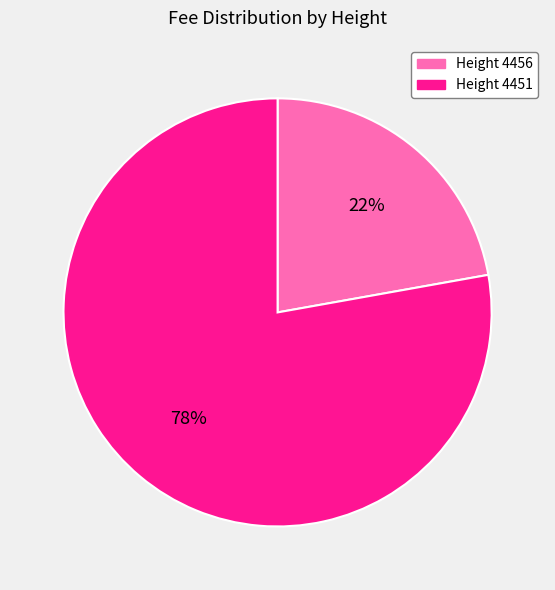

Between Height 4456 and Height 4451, which is larger?

Height 4451